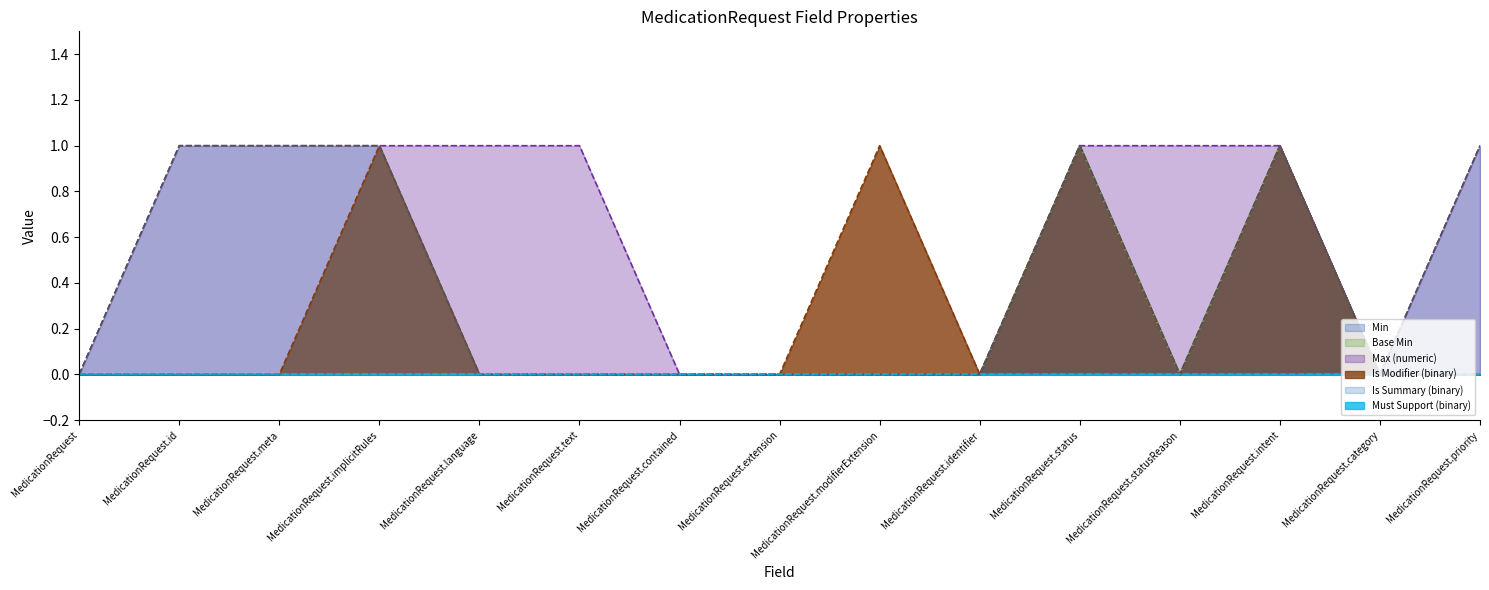

Which category has the highest value in the Base Min series?

MedicationRequest.status